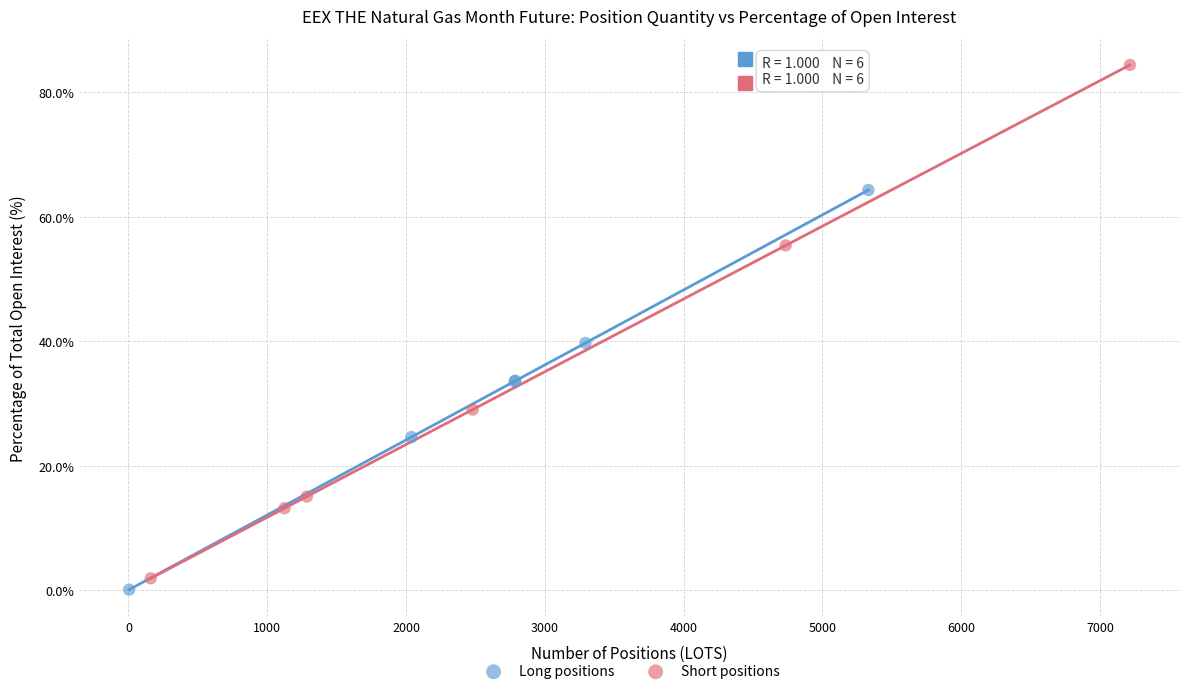

Which series reaches the minimum Y coordinate?

Long positions